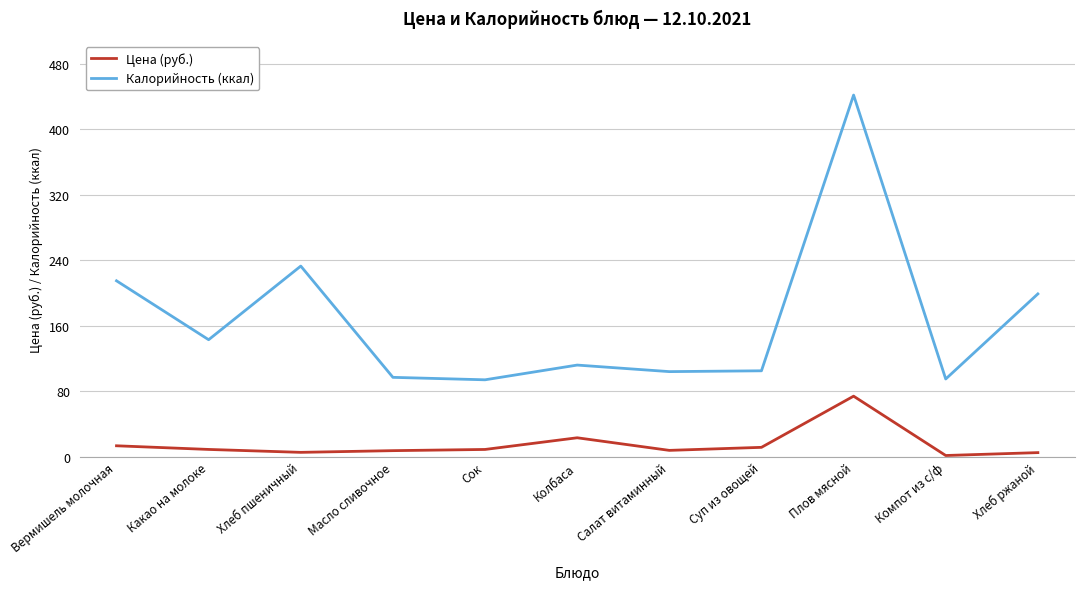

Where is the first local maximum for Калорийность (ккал)?

Хлеб пшеничный